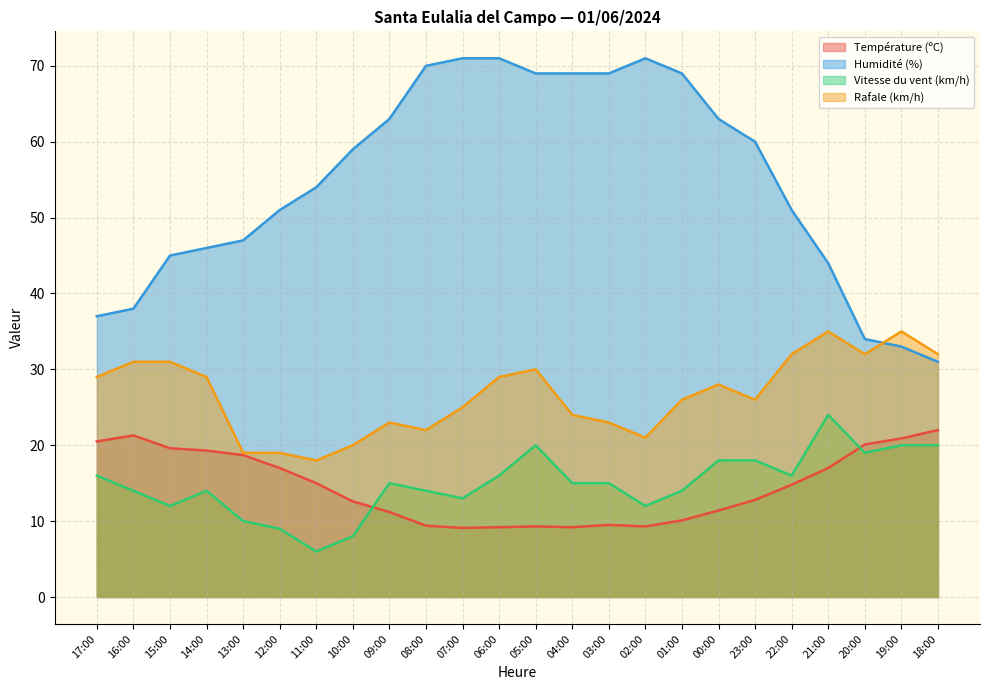

True or false: Rafale (km/h) and Température (ºC) cross at least once.

False